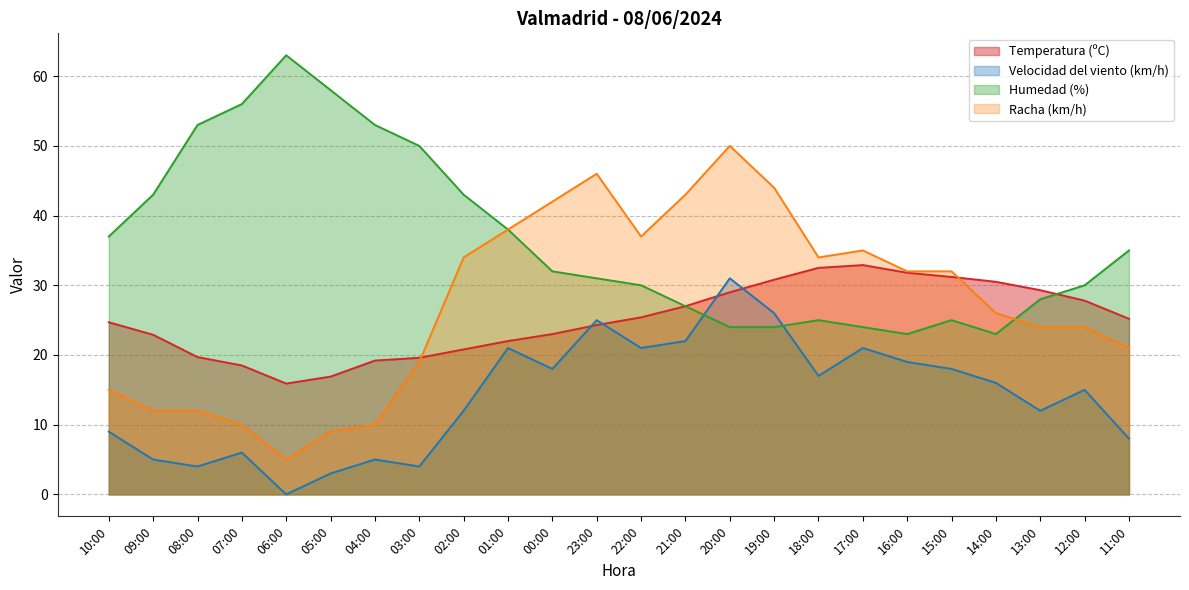

Reading right to left, what are all the values shown in this chart?

Temperatura (ºC): 25.2	27.8	29.3	30.5	31.2	31.8	32.9	32.5	30.8	29.0	27.0	25.4	24.3	23.0	22.0	20.8	19.6	19.2	16.9	15.9	18.5	19.7	22.9	24.7
Velocidad del viento (km/h): 8.0	15.0	12.0	16.0	18.0	19.0	21.0	17.0	26.0	31.0	22.0	21.0	25.0	18.0	21.0	12.0	4.0	5.0	3.0	0.0	6.0	4.0	5.0	9.0
Humedad (%): 35.0	30.0	28.0	23.0	25.0	23.0	24.0	25.0	24.0	24.0	27.0	30.0	31.0	32.0	38.0	43.0	50.0	53.0	58.0	63.0	56.0	53.0	43.0	37.0
Racha (km/h): 21.0	24.0	24.0	26.0	32.0	32.0	35.0	34.0	44.0	50.0	43.0	37.0	46.0	42.0	38.0	34.0	19.0	10.0	9.0	5.0	10.0	12.0	12.0	15.0